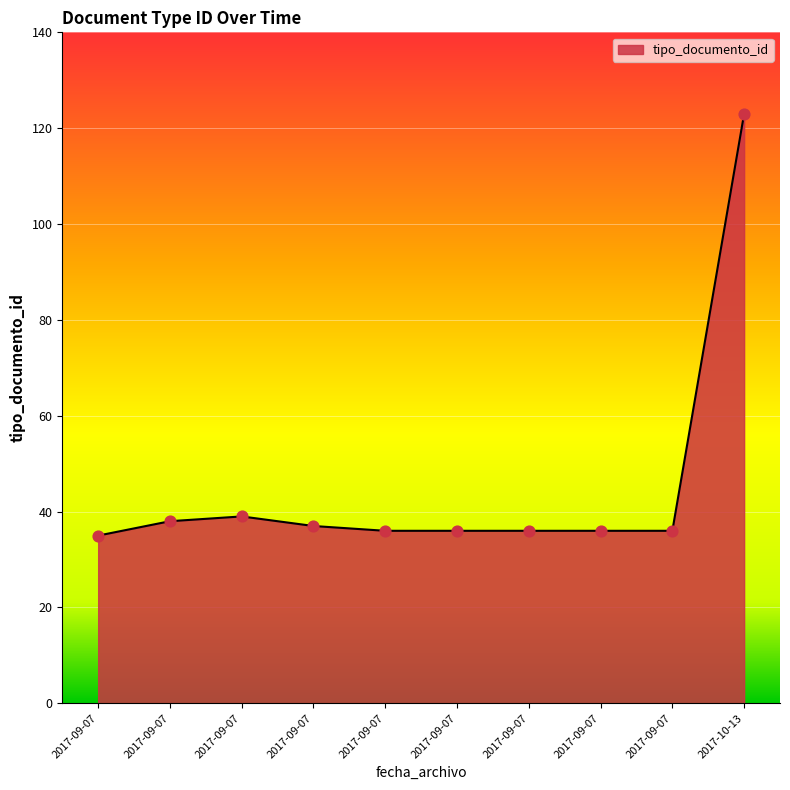

Is this an area chart (filled region under the line)?

Yes